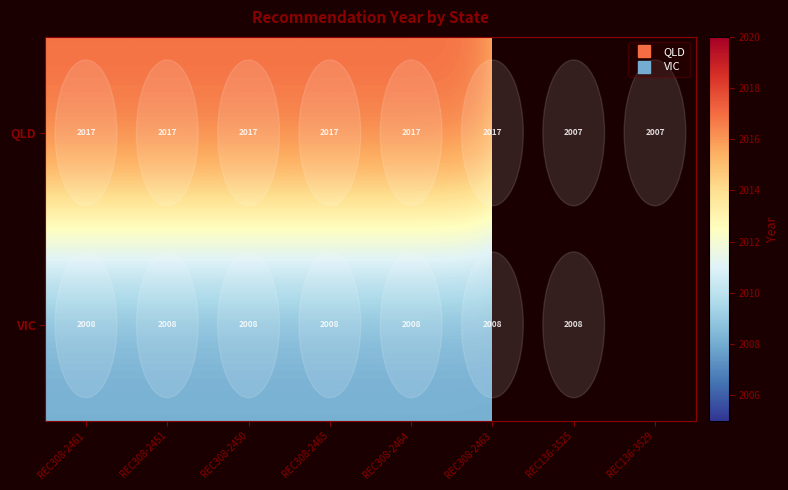

At how many categories does at least one series exceed 1867?

8